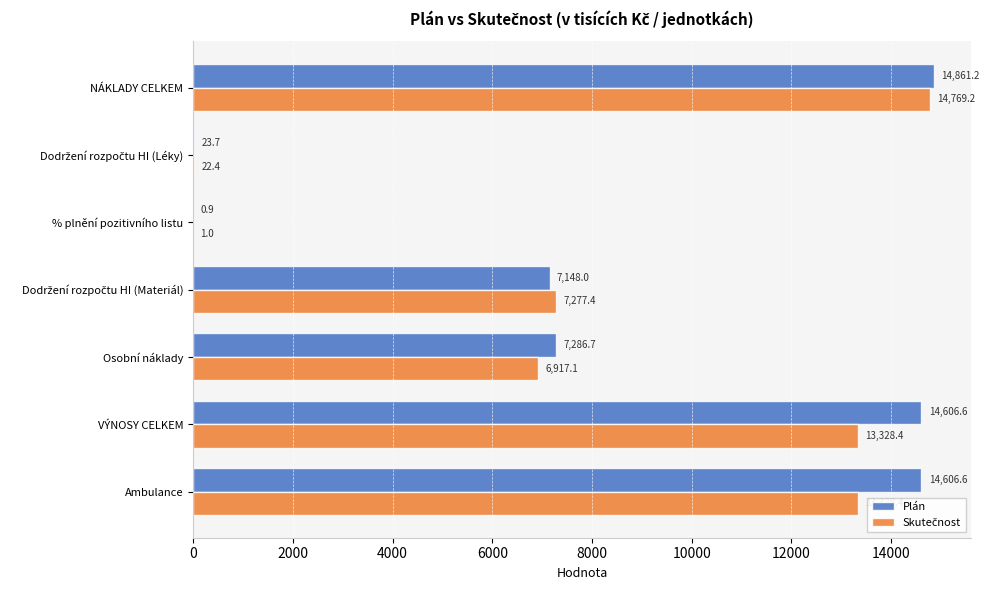

Where is Plán nearest to the value 7431?

Osobní náklady